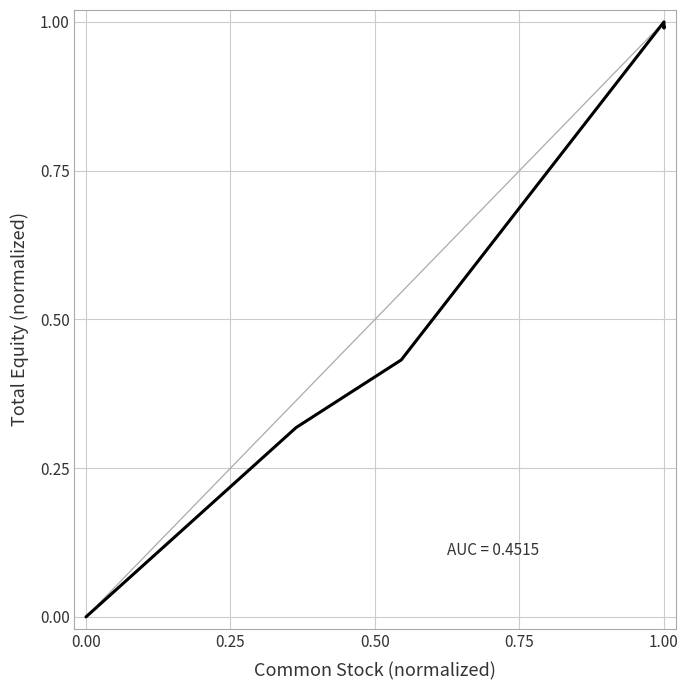

What is the average value?

0.6